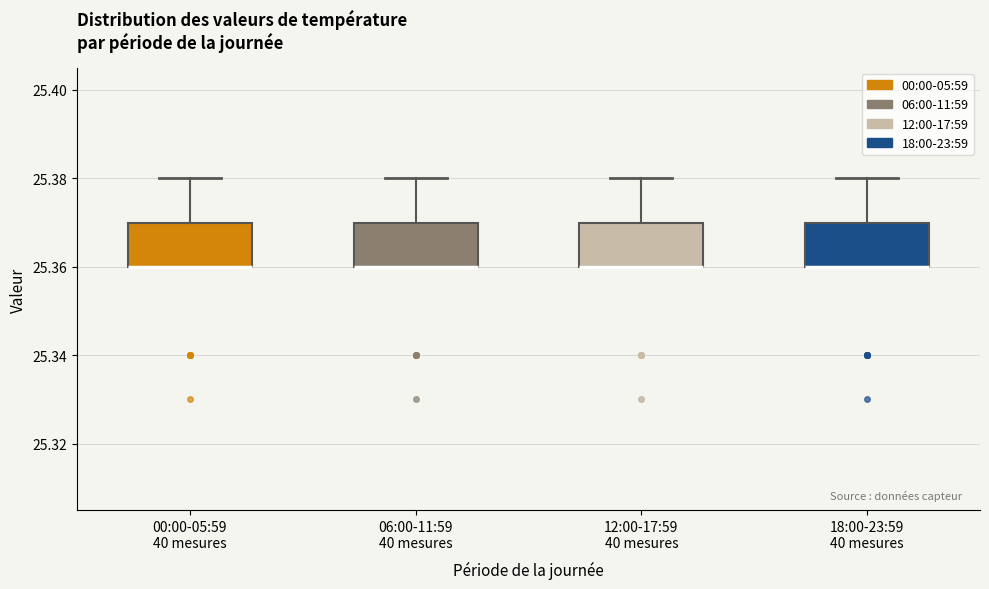

Where does the upper whisker of the box for 12:00-17:59 40 mesures end on the y-axis? The values are not printed on the chart, so give them approximately, as read against the axis.

25.38